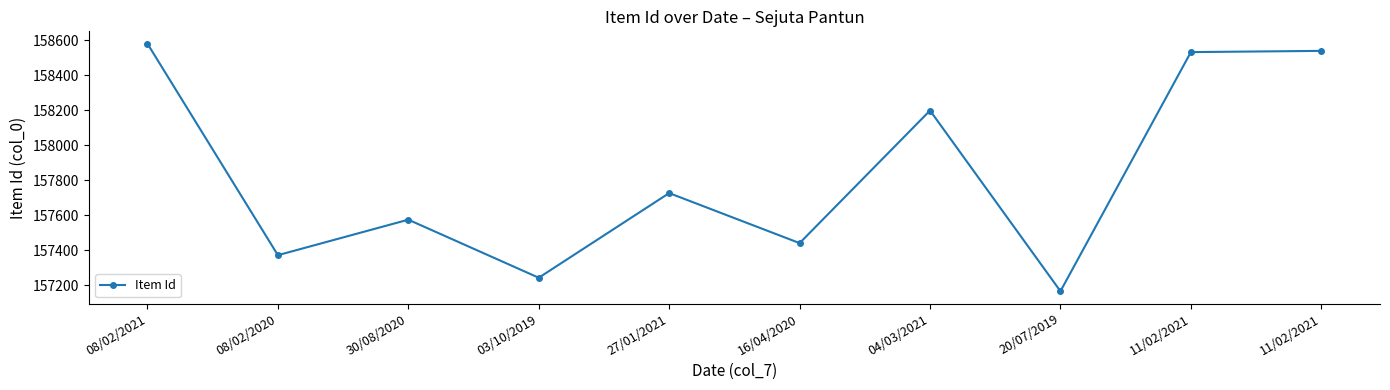

Approximately how many times larger is the value at 30/08/2020 compared to 11/02/2021?

1.0